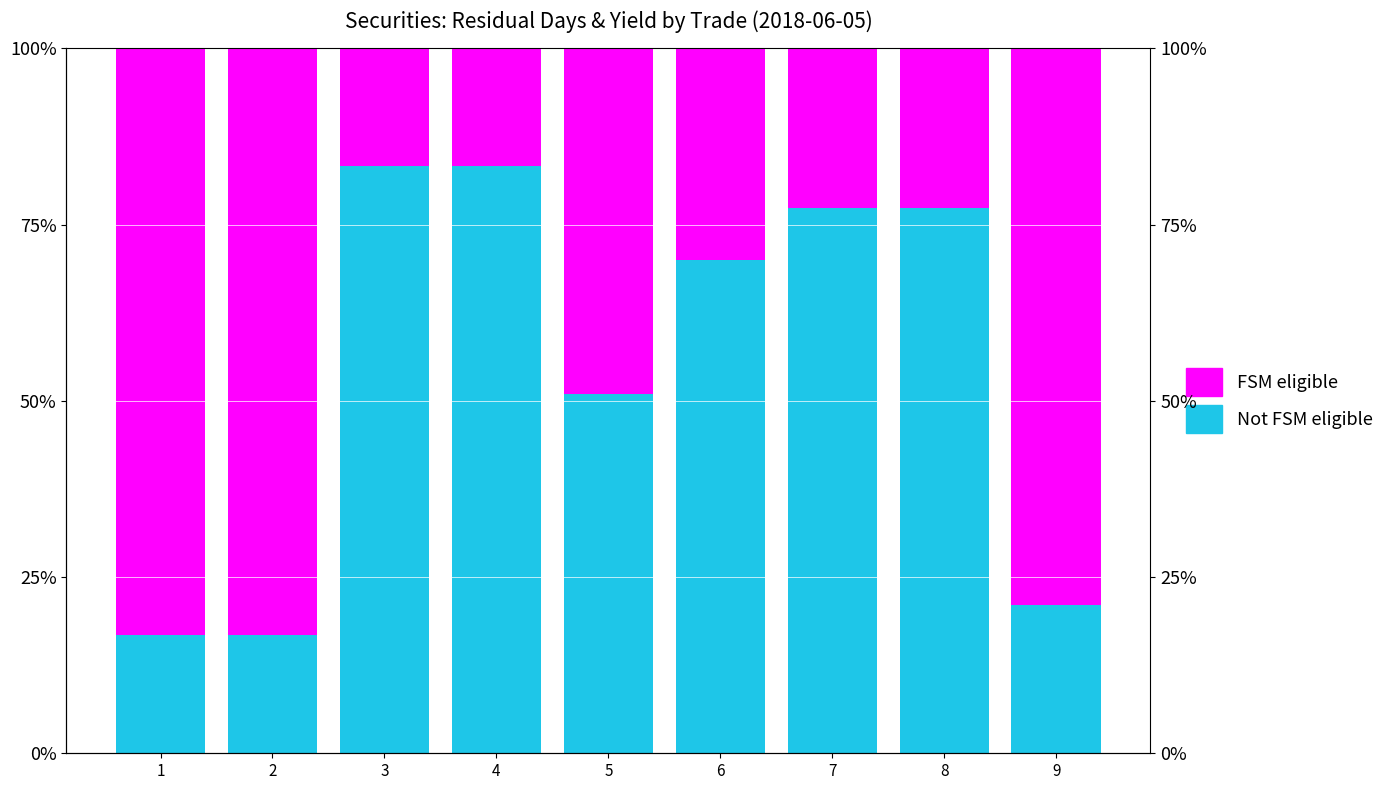

Which category has the highest value across all series?

3